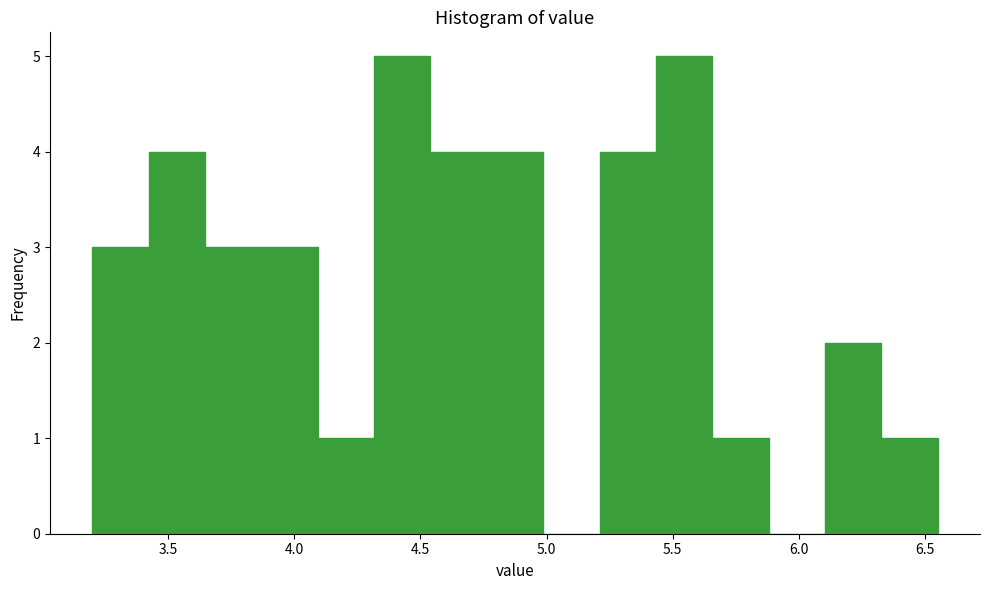

What is the height of the bar covering 6.10 to 6.35 on the x-axis? Neither the bar edges nor the heights are printed on the chart, so give them approximately, as read against the axes.

2